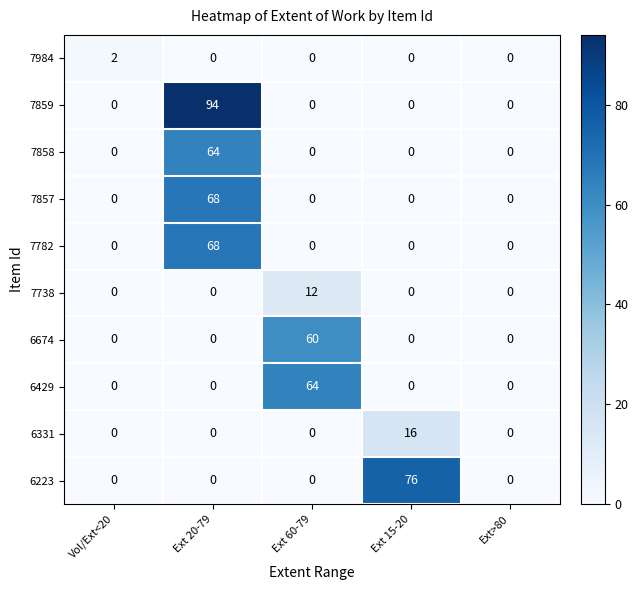

Which category has the highest value across all series?

Ext 20-79